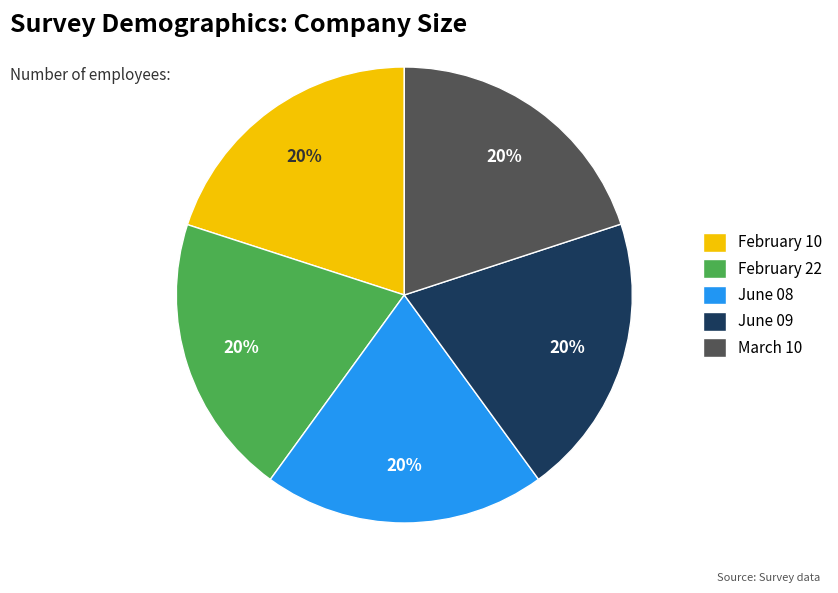

True or false: February 22 accounts for 20% of the total.

True